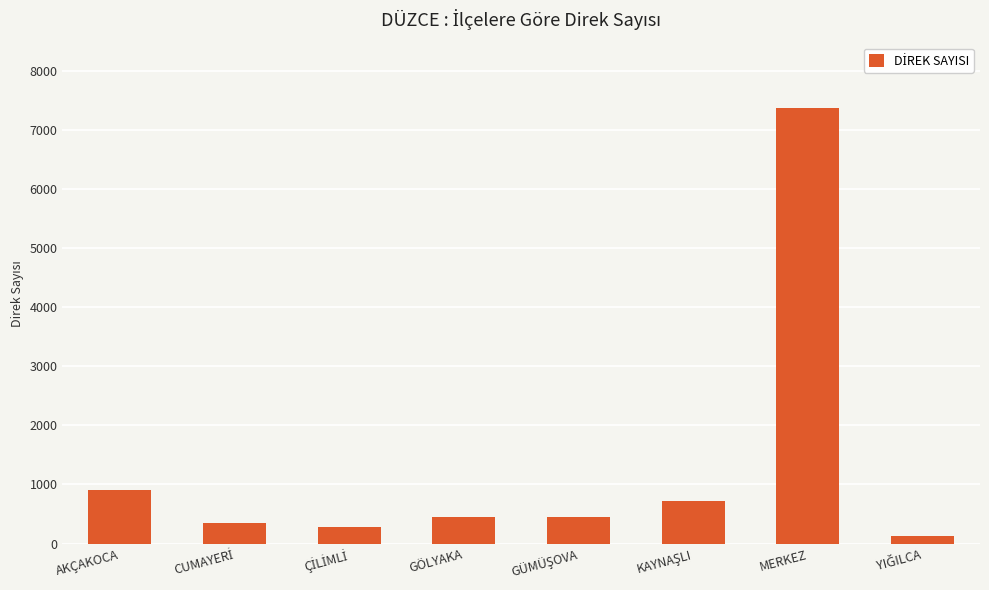

What is the change in value from GÖLYAKA to MERKEZ?

+6921